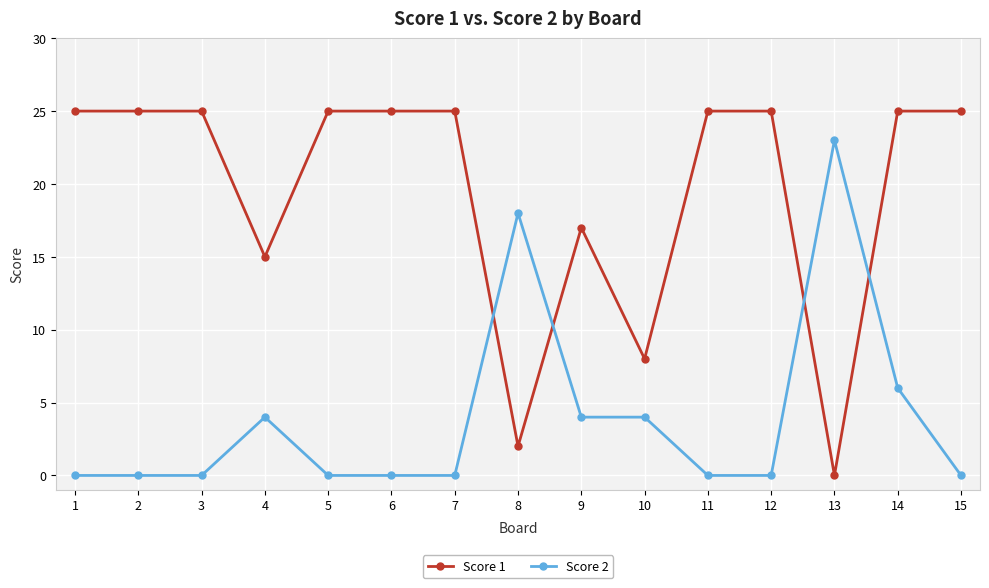

Rank the series by their maximum value, from lowest to highest.

Score 2, Score 1